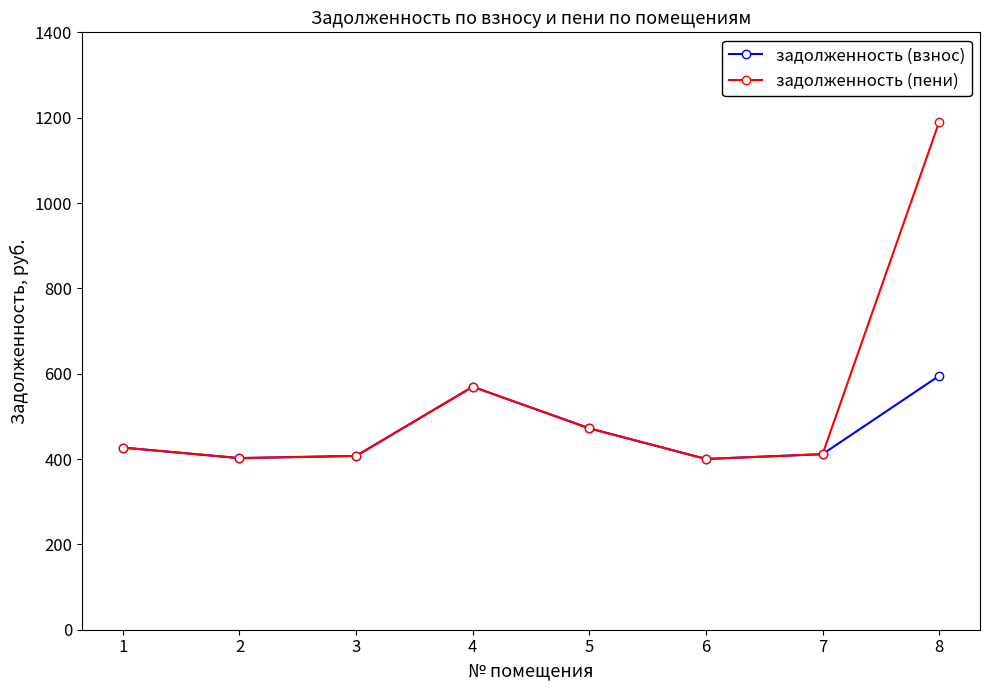

How many distinct data groups are displayed?

2